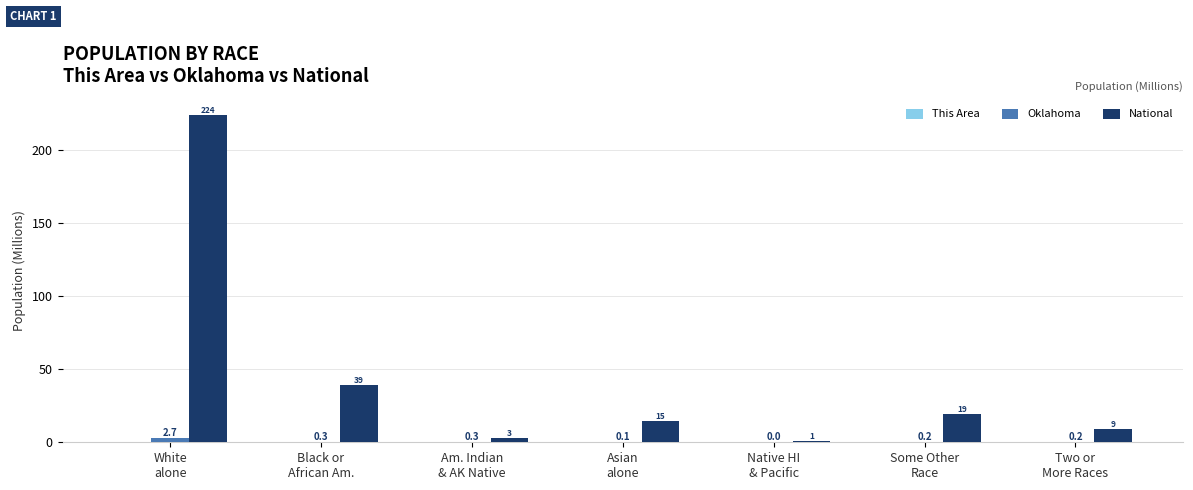

What is the maximum value shown in the chart?

223.6